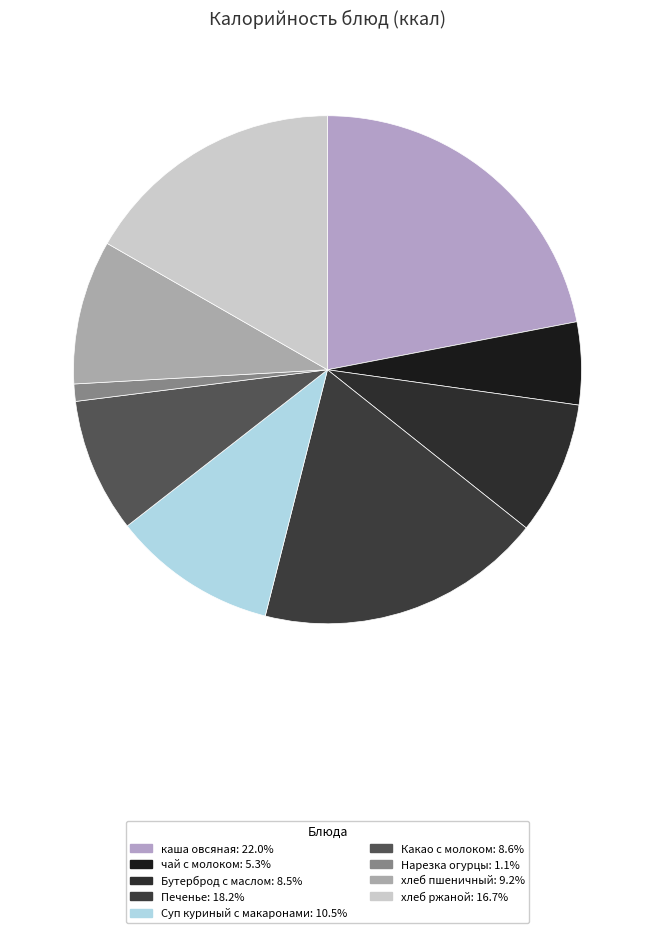

To the nearest percent, what is the average slice percentage?

11%